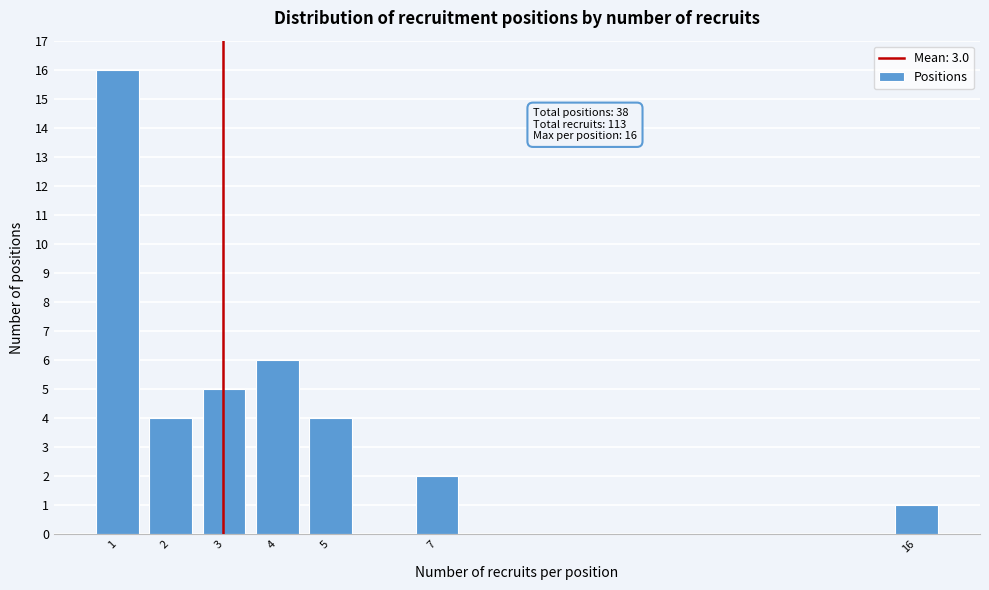

Over which range of the x-axis is the bar tallest?

0.5 to 1.5